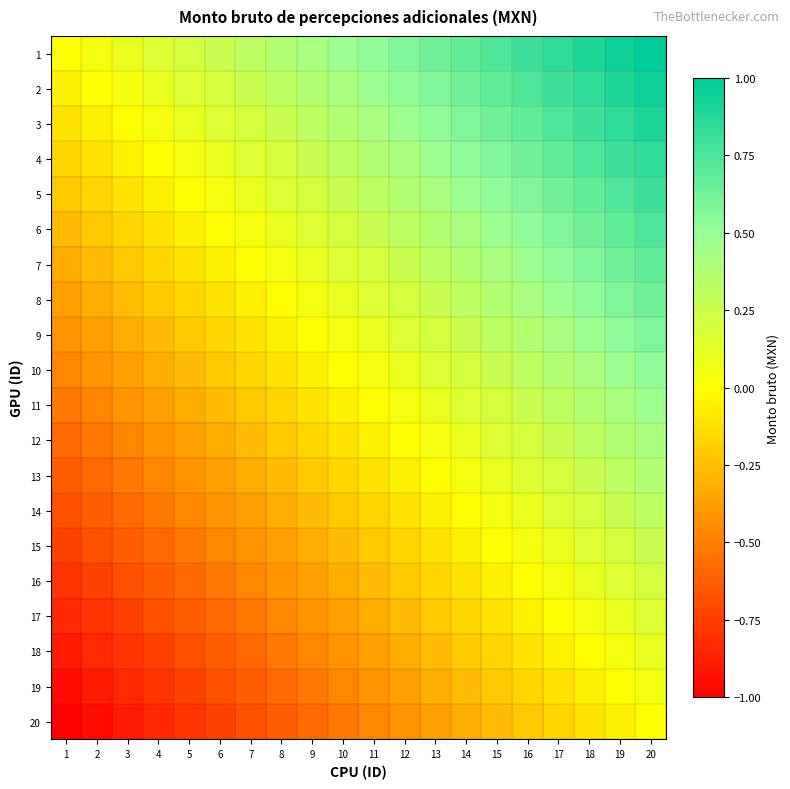

What is the difference between the highest and lowest values at 10?

1.0